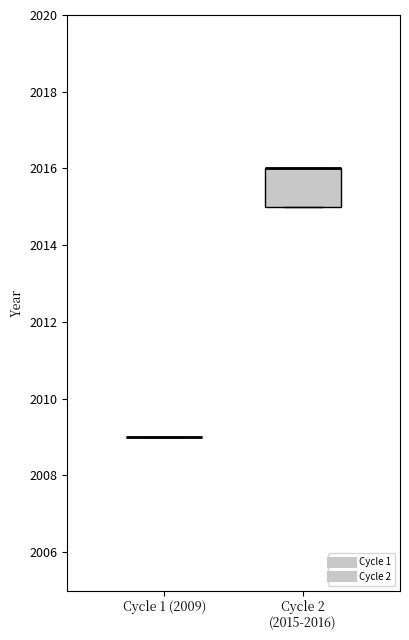

Reading left to right, transcribe this box plot: for each box, give where its median line is, the range the box spans, and where its two whiskers end, as read against the y-axis. The values are not printed on the chart, so give them approximately, as read against the axis.

Cycle 1 (2009): box collapsed to a line at 2009, whiskers 2009 to 2009
Cycle 2 (2015-2016): median 2016 (drawn on the box's upper edge), box 2015 to 2016, whiskers 2015 to 2016